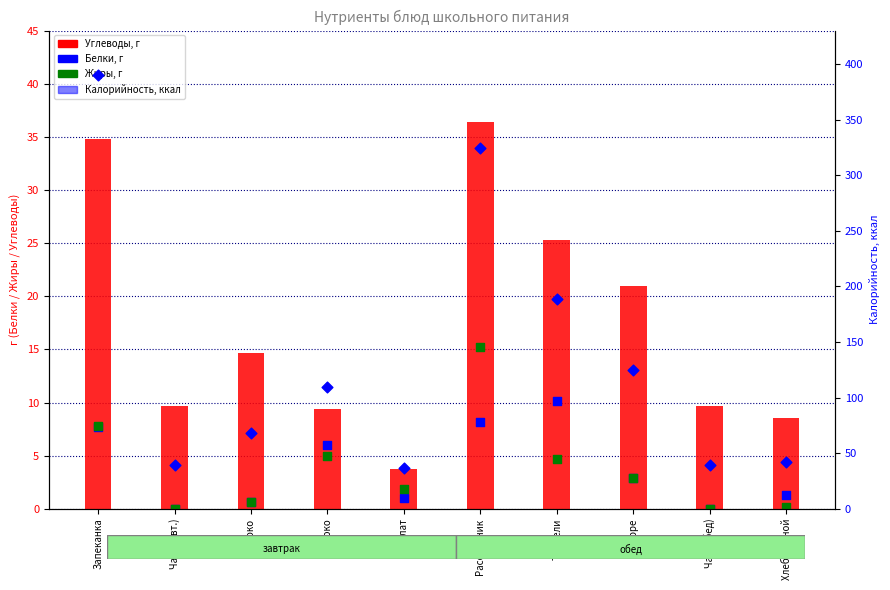

Which series has the largest Y range (max minus min)?

Калорийность